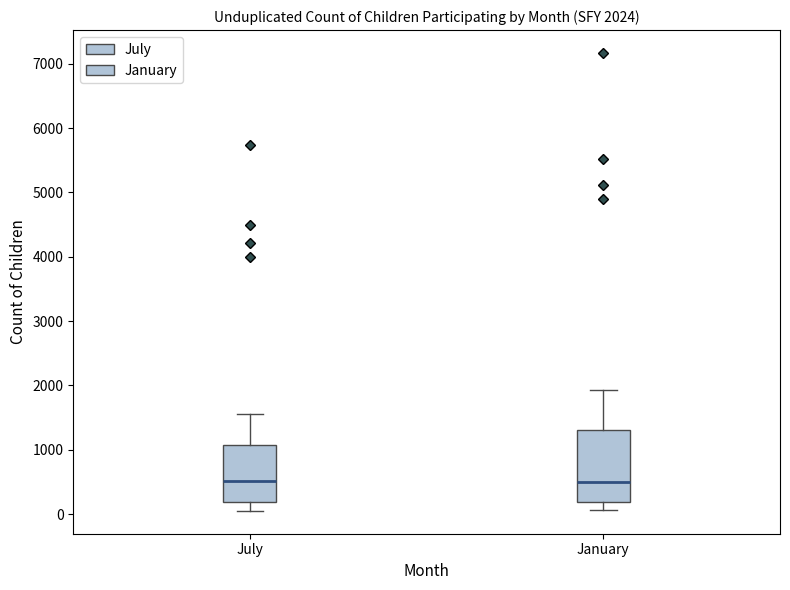

Which box is the tallest, from its lower edge to its upper edge?

January